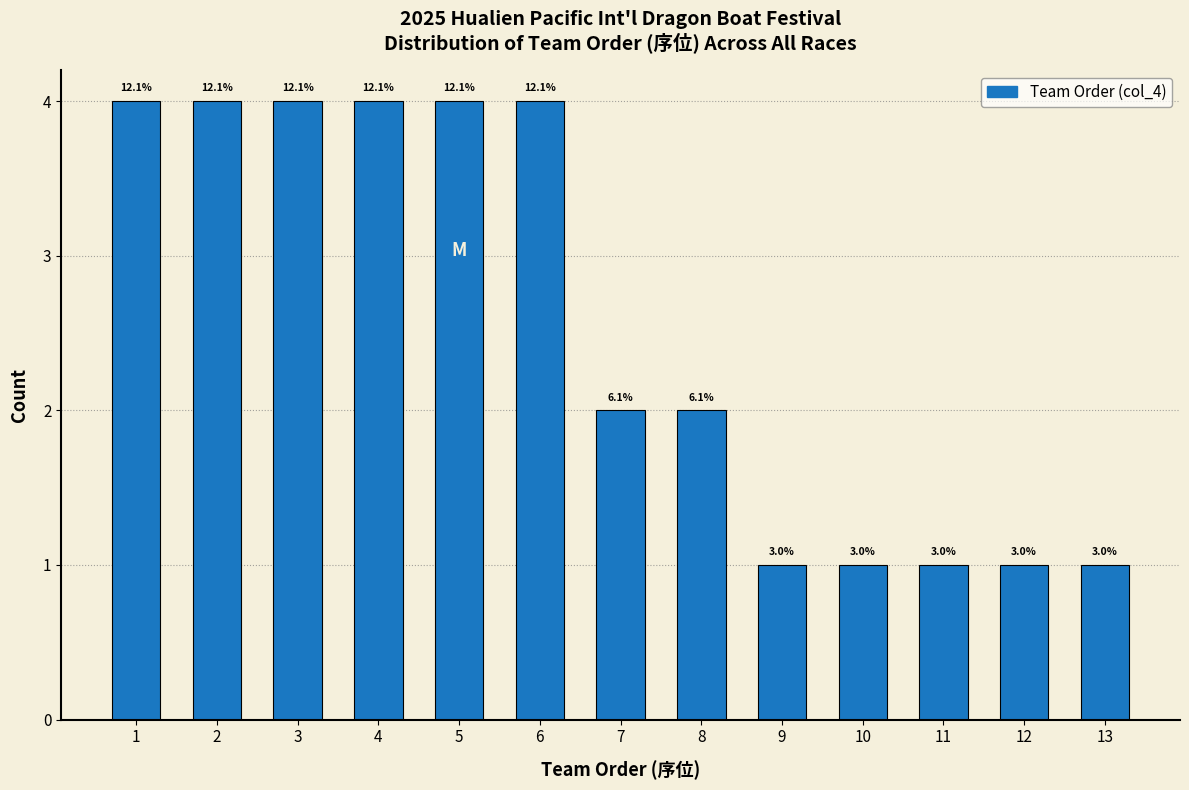

How many bars are there in total?

13